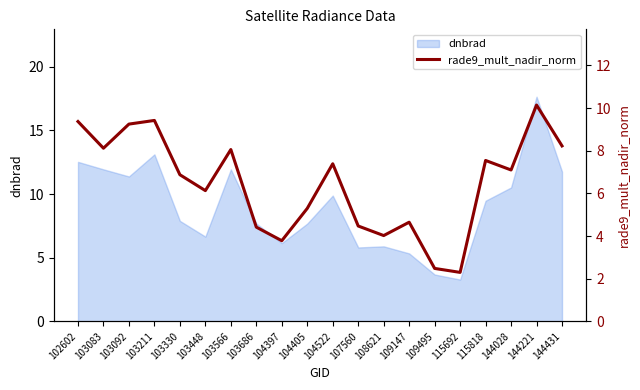

Is it true that the value at 103092 is 2.5?

False